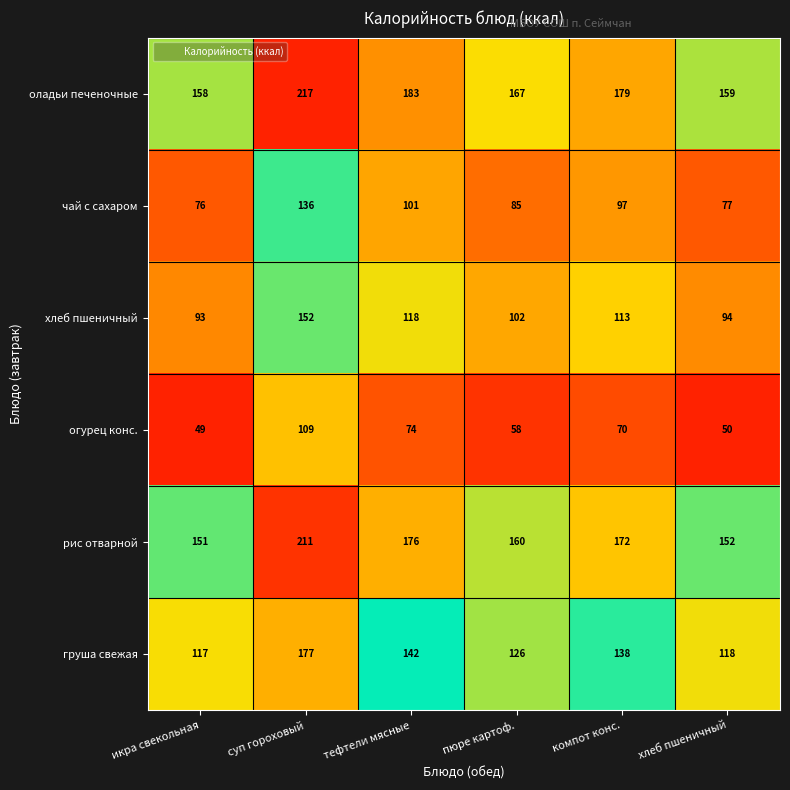

What is the difference between the highest and lowest values at компот конс.?

109